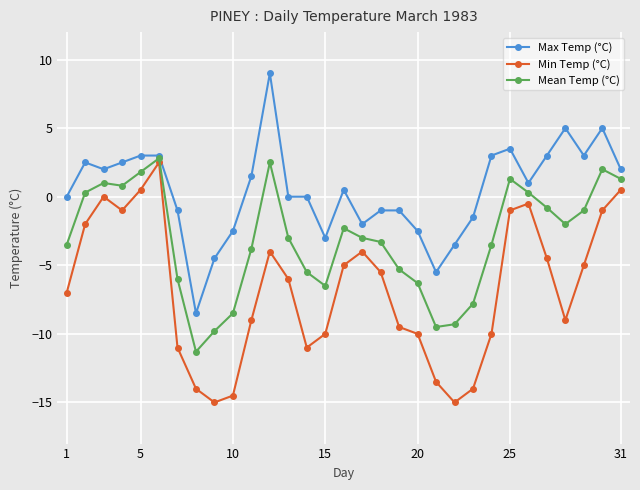

What are all the series names shown in the legend?

Max Temp (°C), Min Temp (°C), Mean Temp (°C)